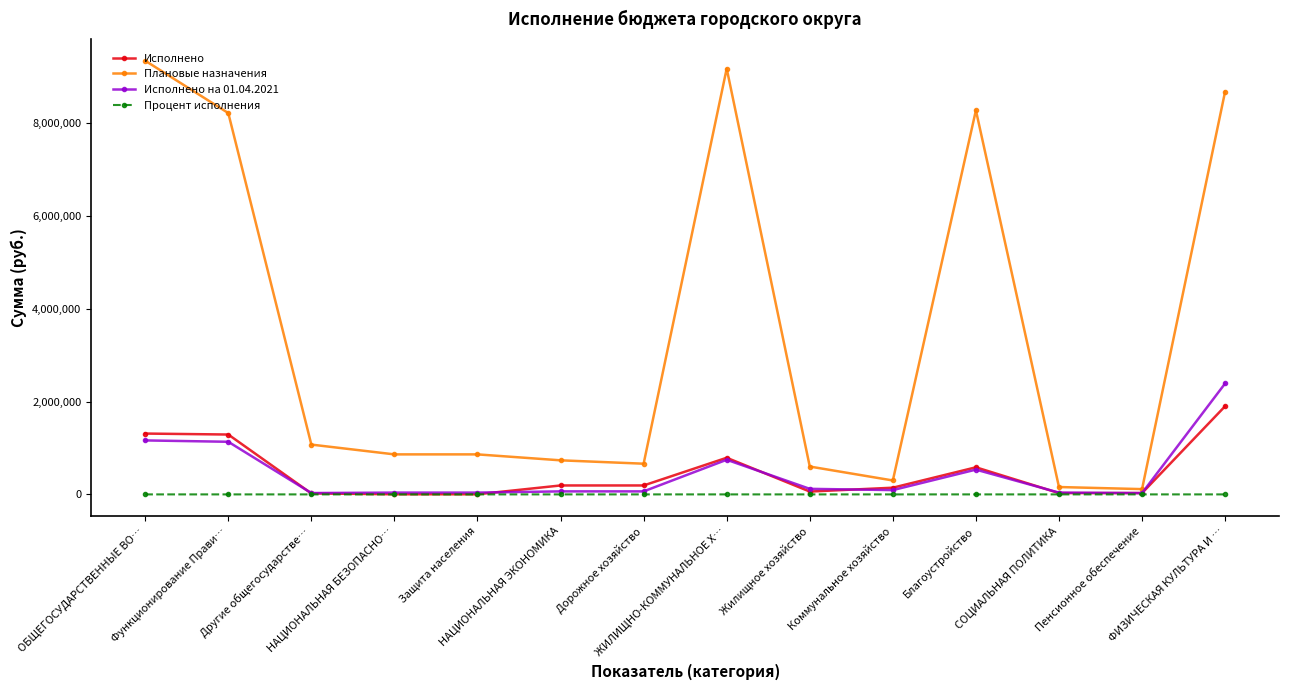

What are all the series names shown in the legend?

Исполнено, Плановые назначения, Исполнено на 01.04.2021, Процент исполнения